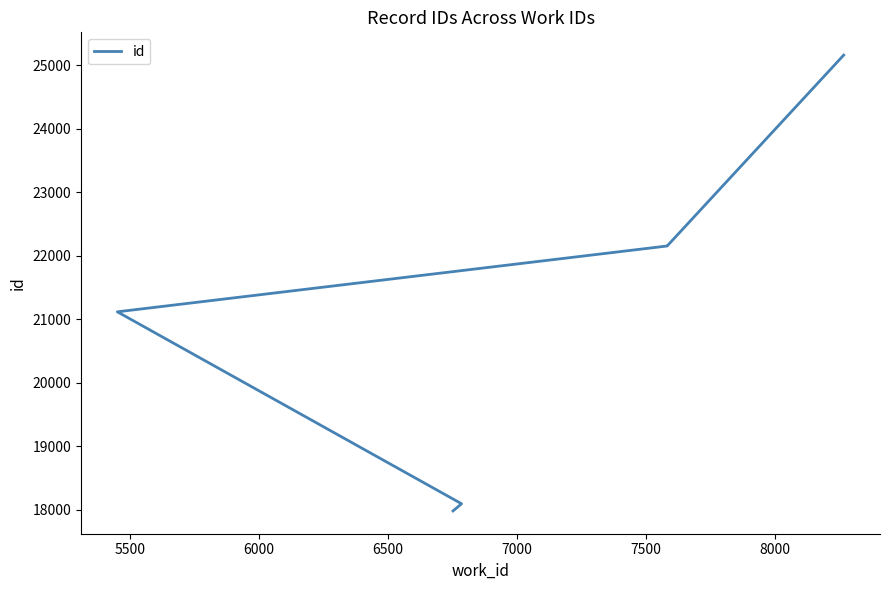

Reading left to right, transcribe all the data shown in this chart.

17981	18094	21118	22155	22156	25162